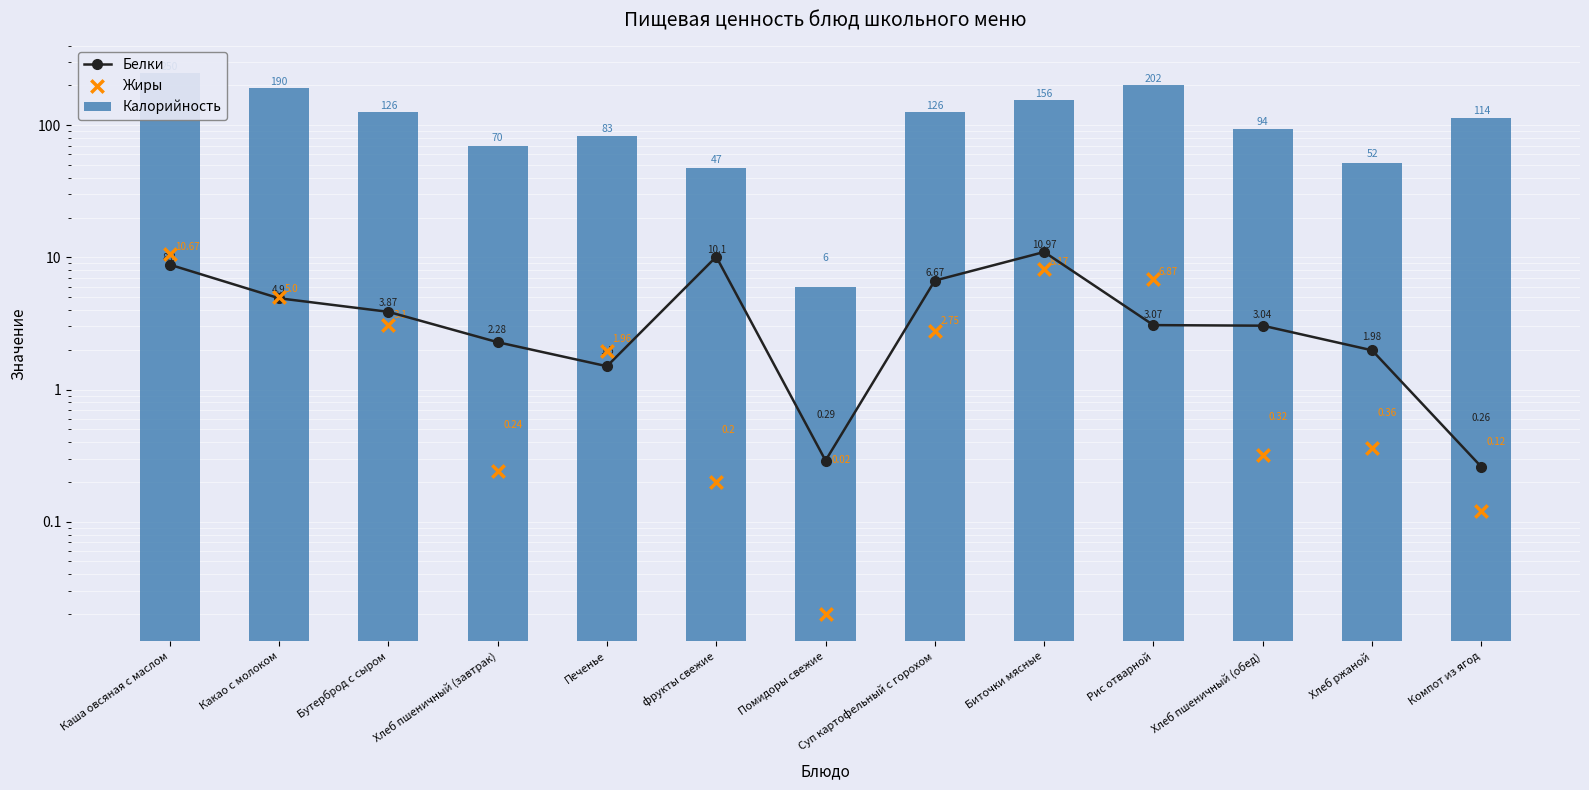

What is the total value across all series at Компот из ягод?

114.4